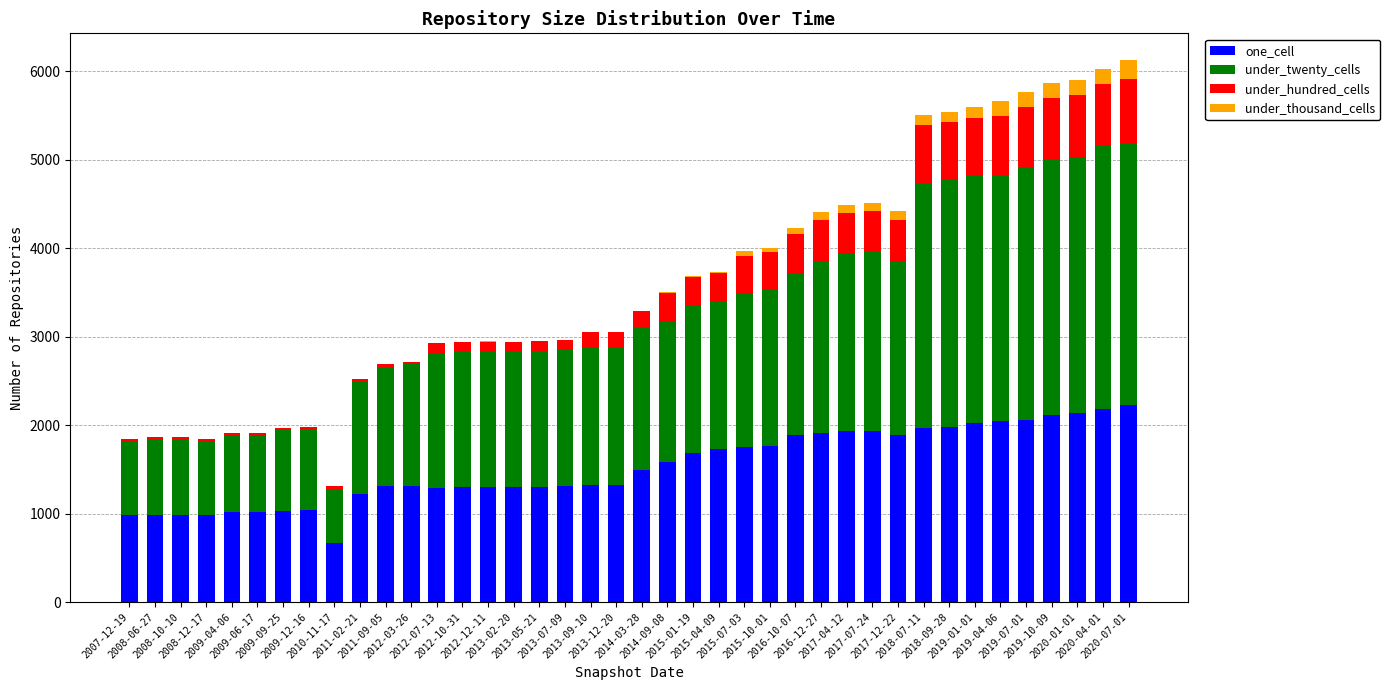

What is the maximum value for one_cell?

2225